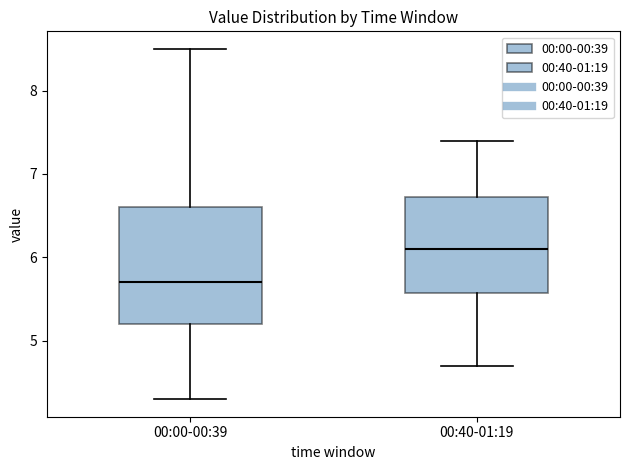

Reading left to right, transcribe this box plot: for each box, give where its median line is, the range the box spans, and where its two whiskers end, as read against the y-axis. The values are not printed on the chart, so give them approximately, as read against the axis.

00:00-00:39: median 5.7, box 5.2 to 6.6, whiskers 4.3 to 8.5
00:40-01:19: median 6.1, box 5.6 to 6.7, whiskers 4.7 to 7.4